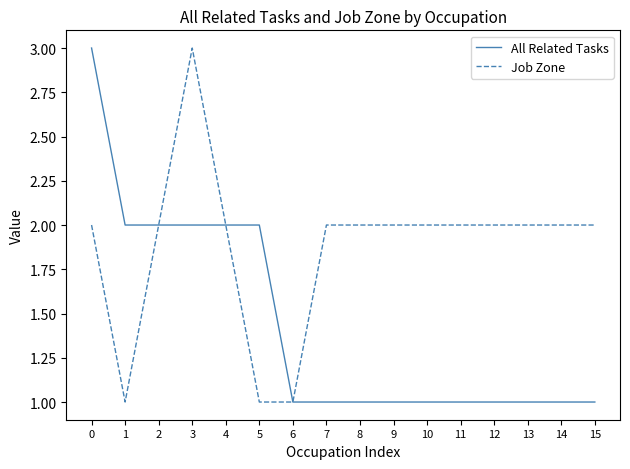

Count the number of data series in this chart.

2